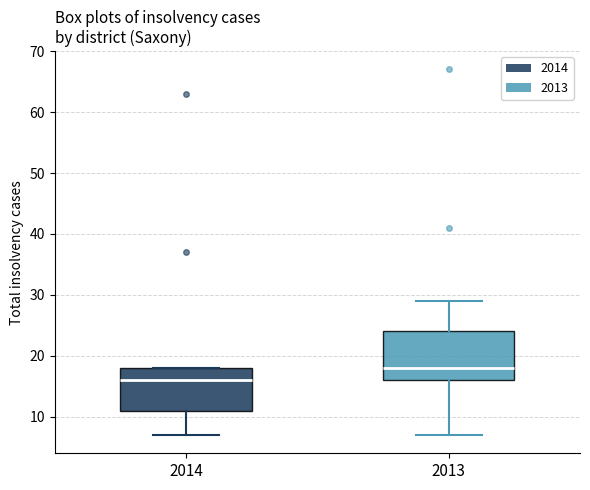

Comparing the boxes themselves (not the whiskers), which one is the tallest?

2013